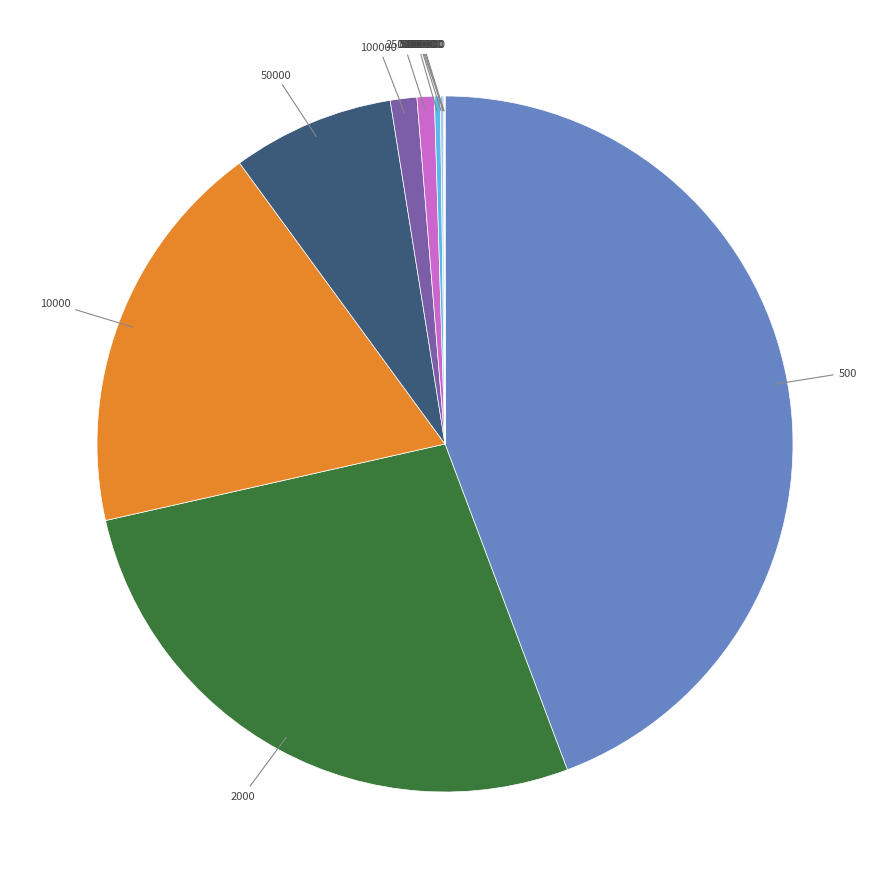

Is there a majority slice in this chart?

No